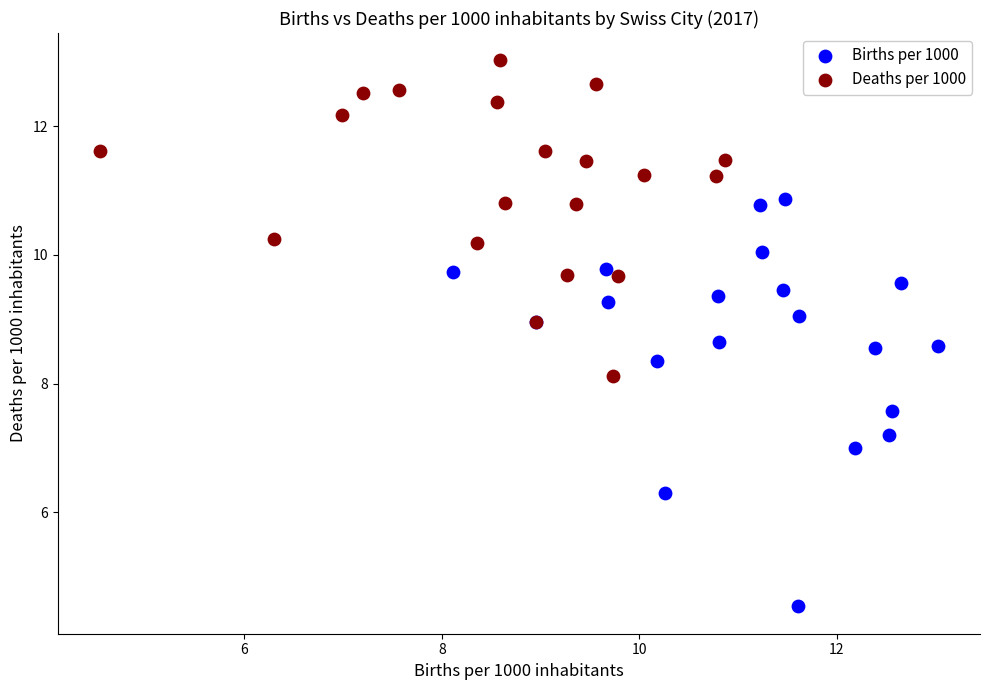

Which series contains the lowest Y value?

Births per 1000